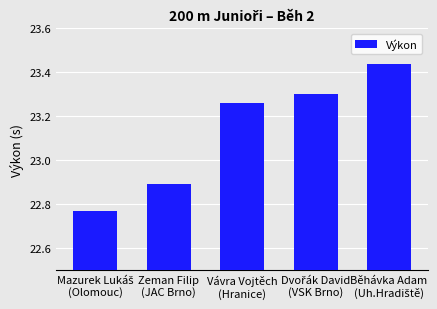

What is the average value?

23.1